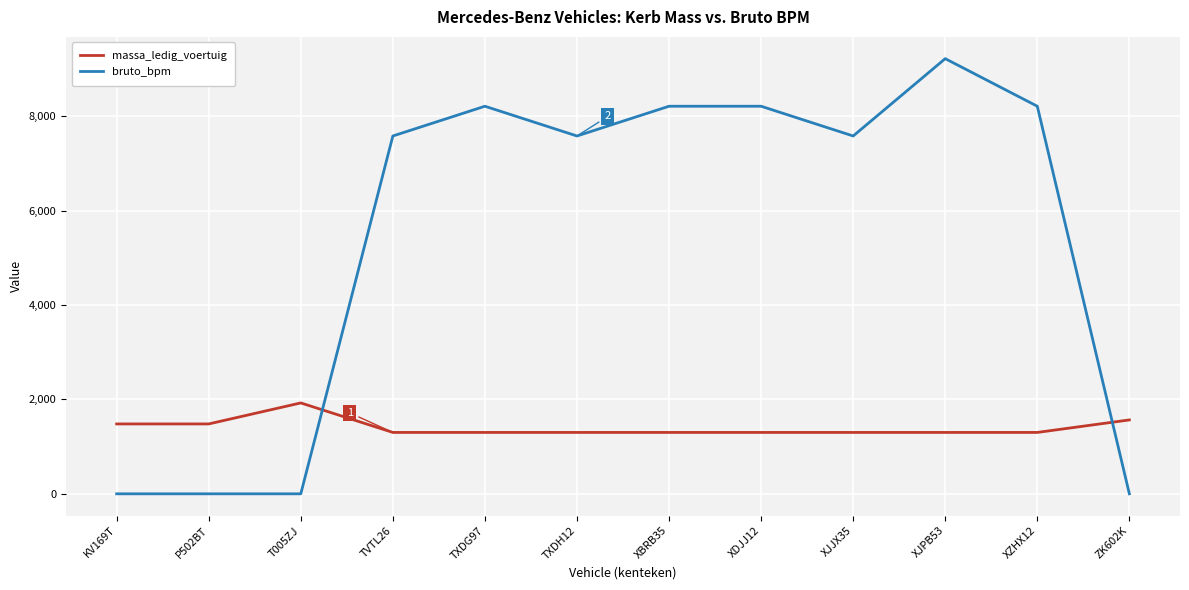

What position from the left is TVTL26?

4